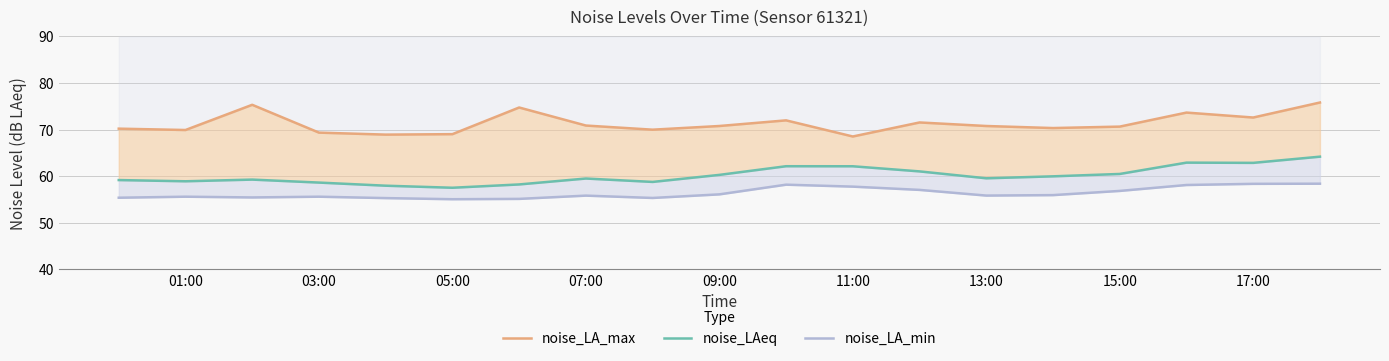

How many interior local peaks does the noise_LAeq series have?

4